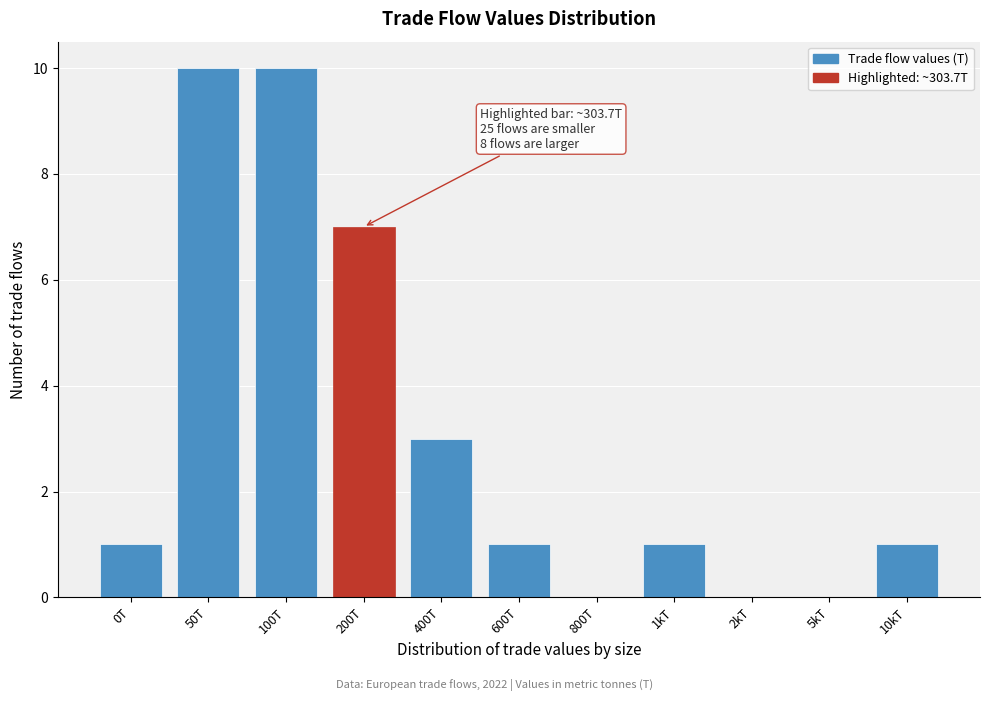

Reading right to left, list all the values displayed in this chart.

10kT=1	5kT=0	2kT=0	1kT=1	800T=0	600T=1	400T=3	200T=7	100T=10	50T=10	0T=1